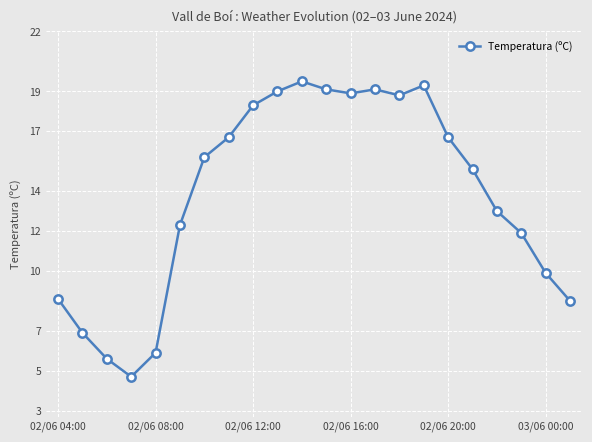

Reading right to left, extract all data points from this chart.

8.5	9.9	11.9	13.0	15.1	16.7	19.3	18.8	19.1	18.9	19.1	19.5	19.0	18.3	16.7	15.7	12.3	5.9	4.7	5.6	6.9	8.6